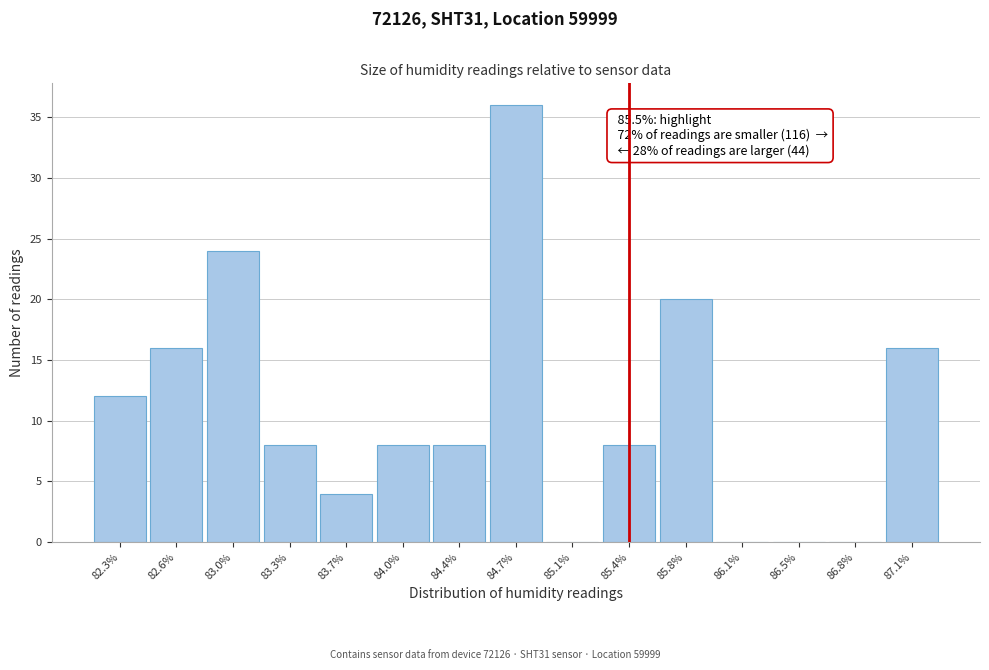

Reading left to right, what are all the values shown in this chart?

82.3%=12	82.6%=16	83.0%=24	83.3%=8	83.7%=4	84.0%=8	84.4%=8	84.7%=36	85.1%=0	85.4%=8	85.8%=20	86.1%=0	86.5%=0	86.8%=0	87.1%=16